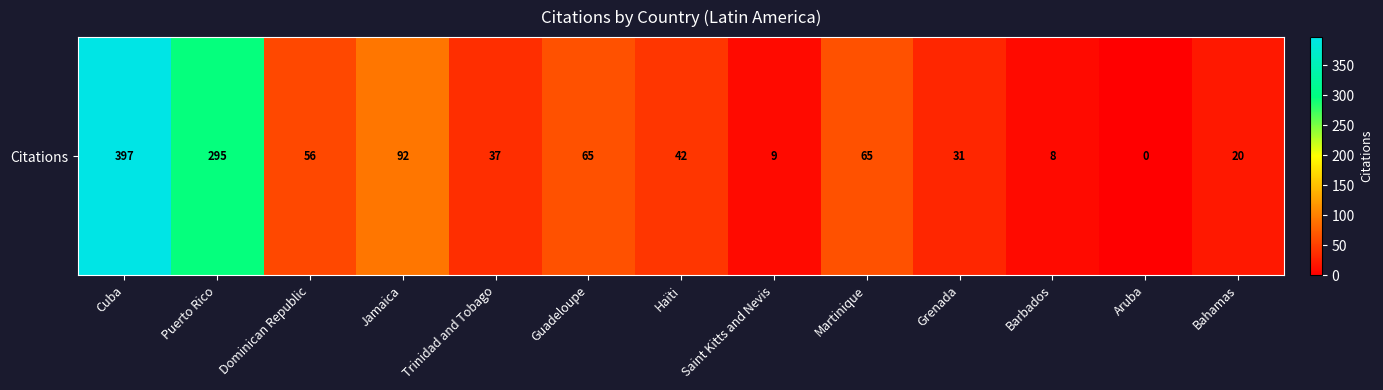

What is the change in value from Puerto Rico to Martinique?

-230